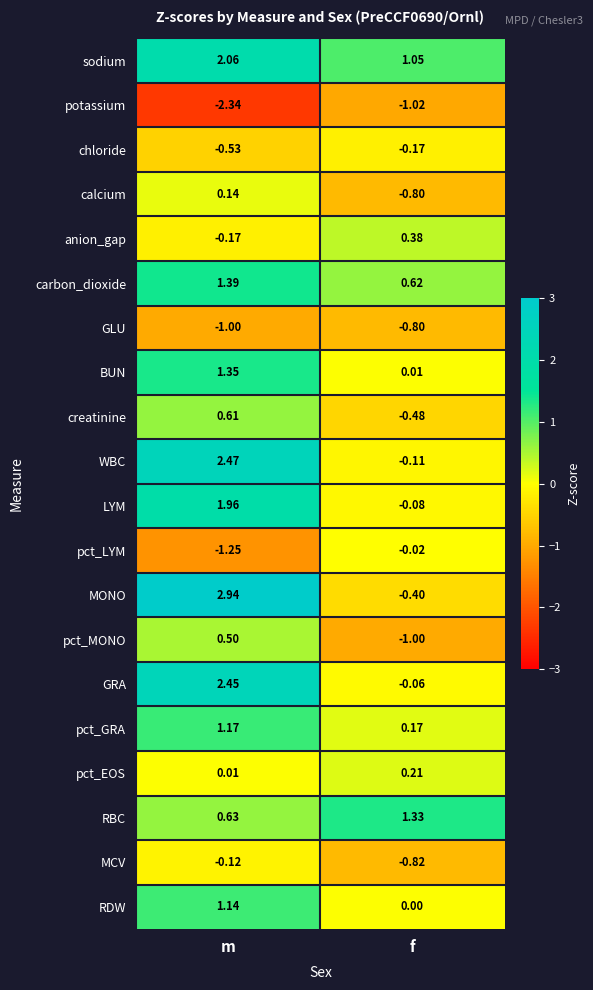

Which series has the widest spread of values?

MONO